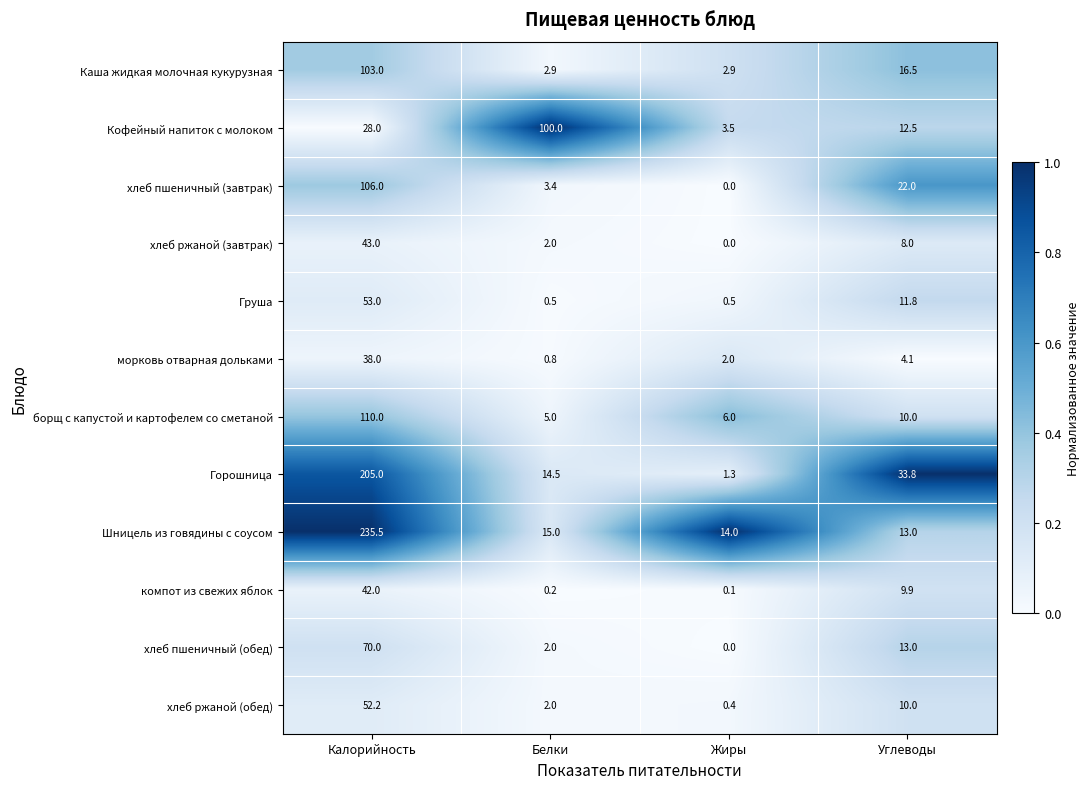

What is the difference between the хлеб пшеничный (обед) values at Белки and Углеводы?

11.0